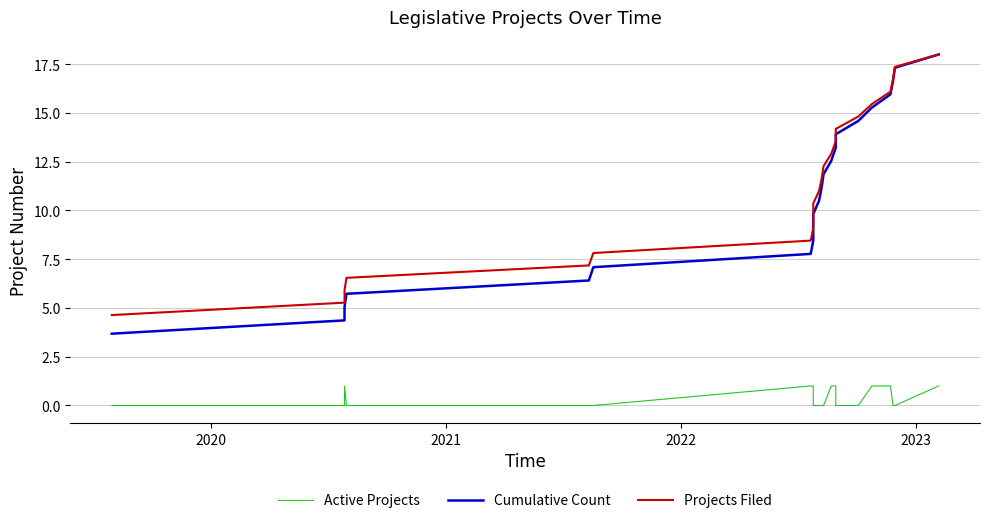

How many data points in Projects Filed are above 11?

11